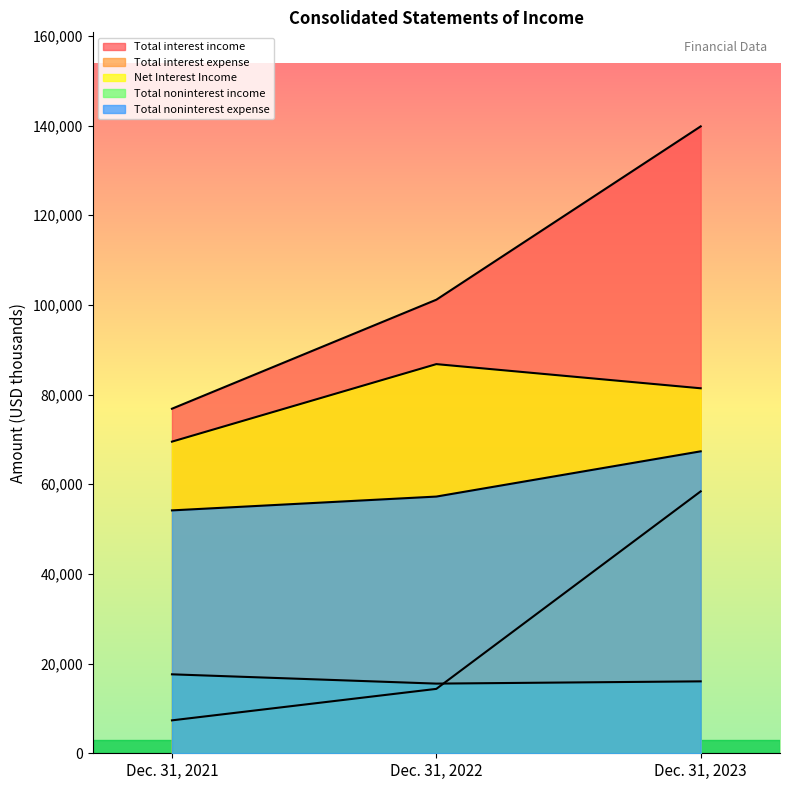

Count the number of categories in the chart.

3